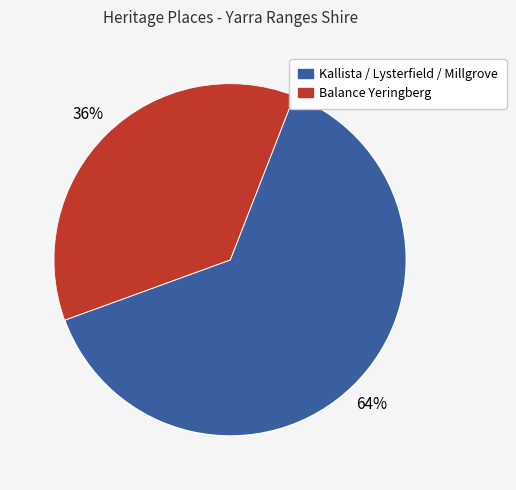

Is there a majority slice in this chart?

Yes